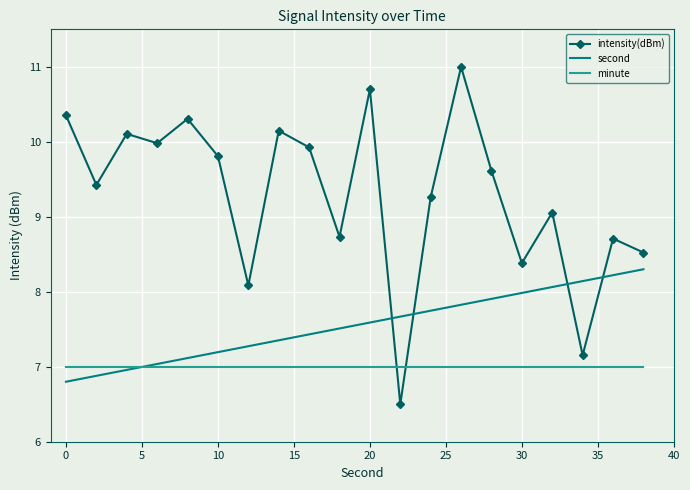

How many intersections are there between second and intensity(dBm)?

4